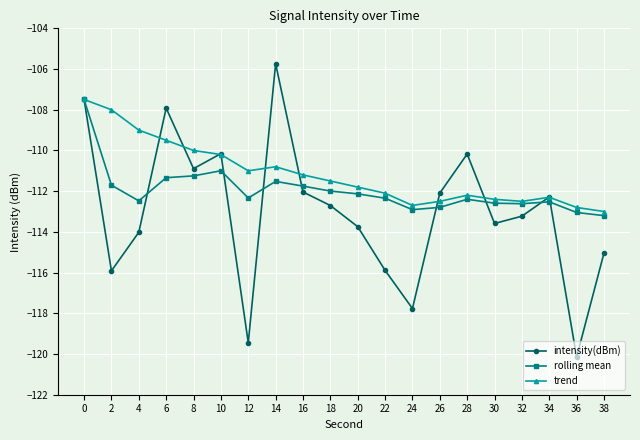

What is the sum of the trend values at 4 and 14?

-219.8